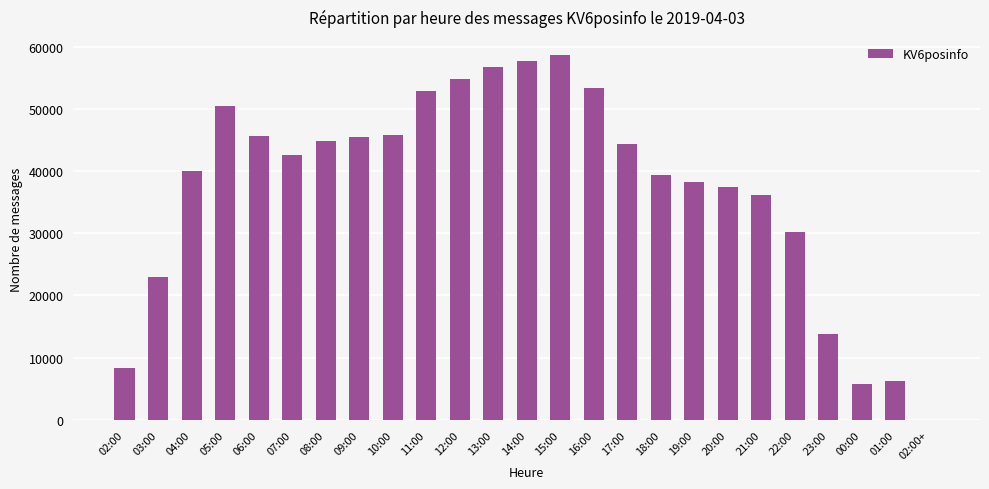

What is the sum of the values at 00:00 and 08:00?

50453